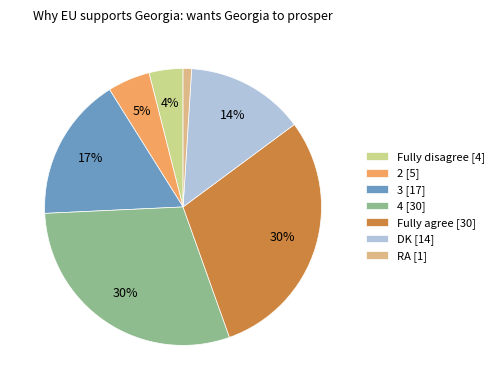

Approximately how many times larger is the value at 2 compared to DK?

0.4